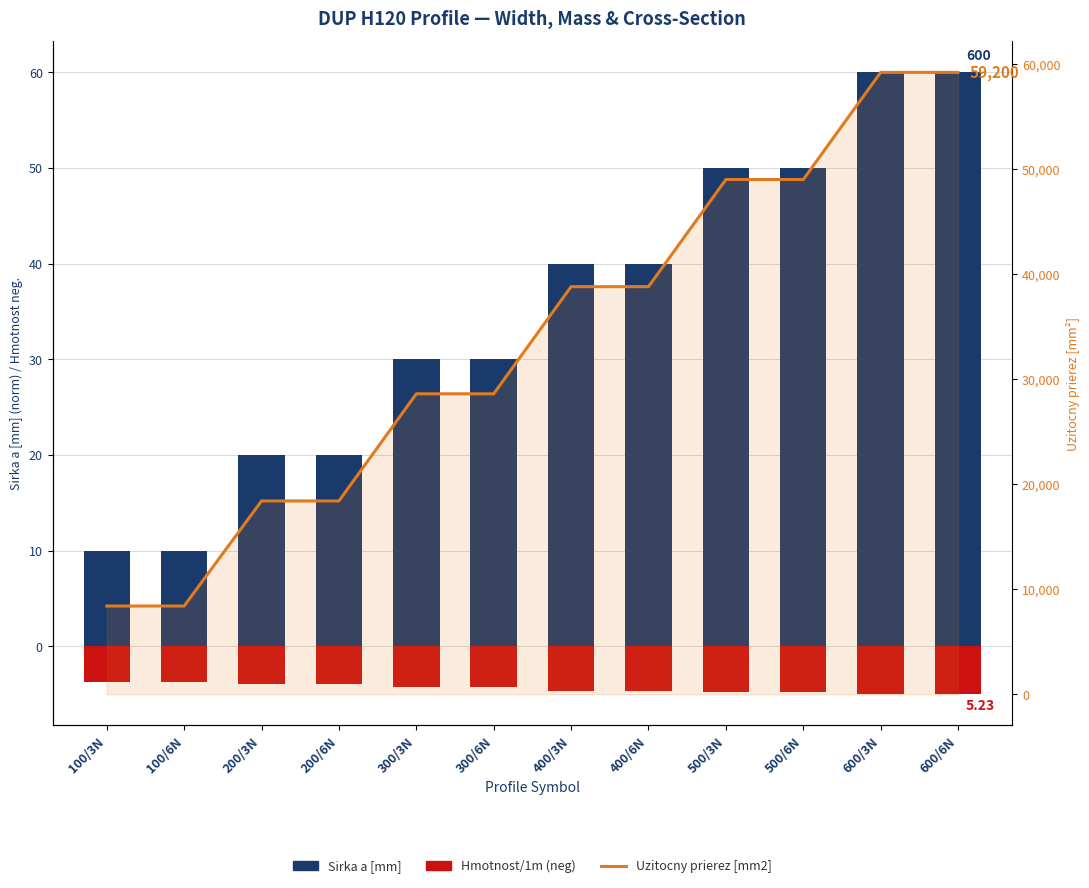

Reading left to right, what are all the values shown in this chart?

Sirka a [mm]: 100/3N=10.0	100/6N=10.0	200/3N=20.0	200/6N=20.0	300/3N=30.0	300/6N=30.0	400/3N=40.0	400/6N=40.0	500/3N=50.0	500/6N=50.0	600/3N=60.0	600/6N=60.0
Hmotnost/1m (neg): 100/3N=-3.7	100/6N=-3.7	200/3N=-3.9	200/6N=-3.9	300/3N=-4.2	300/6N=-4.2	400/3N=-4.6	400/6N=-4.6	500/3N=-4.7	500/6N=-4.7	600/3N=-5.0	600/6N=-5.0
Uzitocny prierez [mm2]: 100/3N=8400.0	100/6N=8400.0	200/3N=18400.0	200/6N=18400.0	300/3N=28600.0	300/6N=28600.0	400/3N=38800.0	400/6N=38800.0	500/3N=49000.0	500/6N=49000.0	600/3N=59200.0	600/6N=59200.0